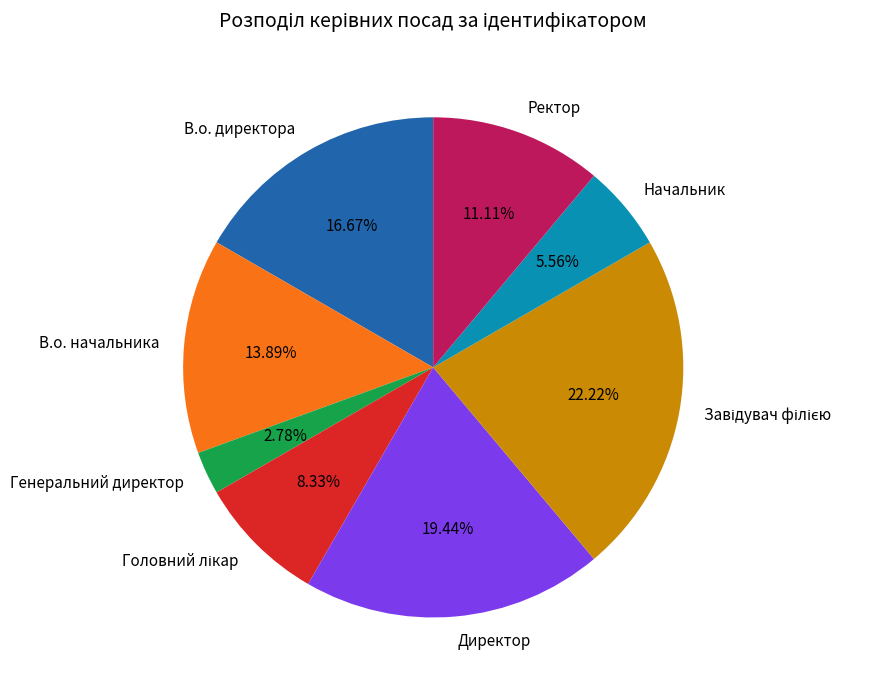

Between Генеральний директор and Директор, which is larger?

Директор